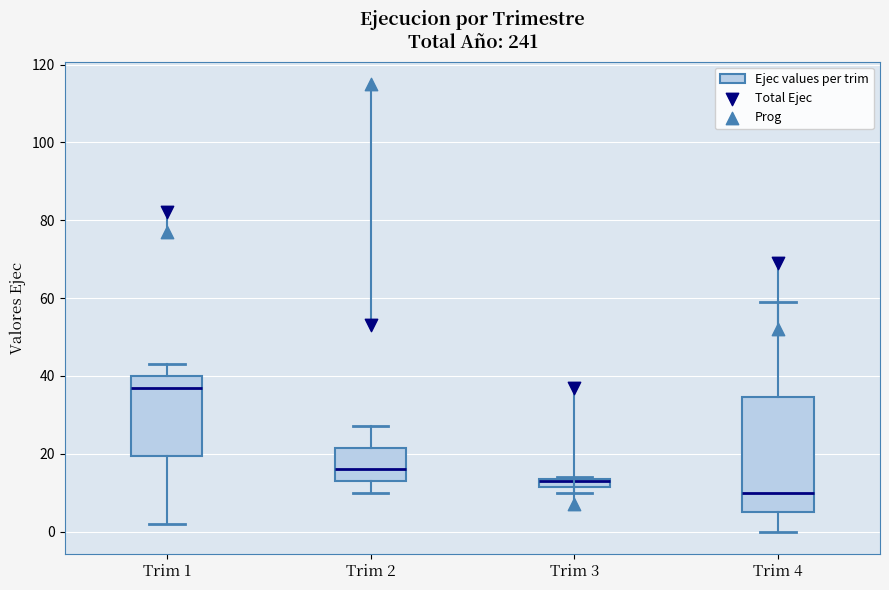

Where does the upper whisker of the box for Trim 4 end on the y-axis? The values are not printed on the chart, so give them approximately, as read against the axis.

60